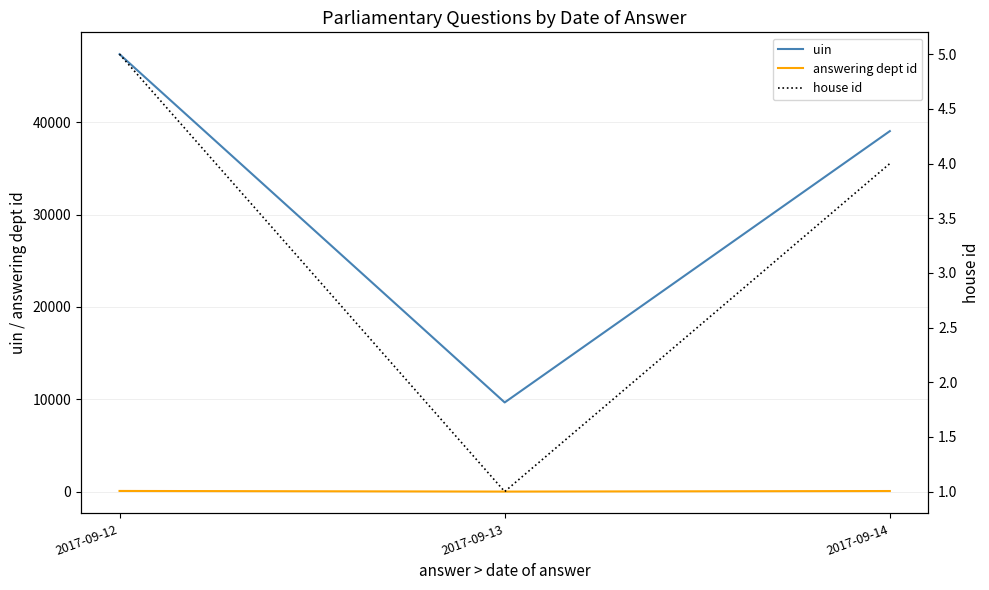

What is the sum of all answering dept id values?

188